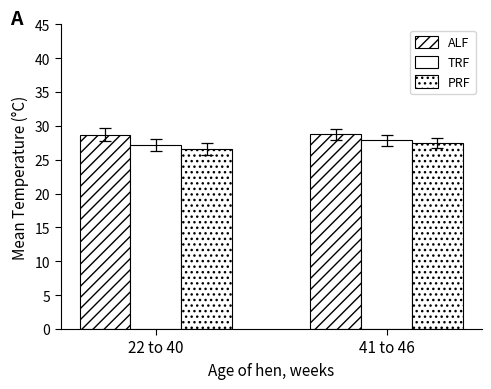

How many distinct data groups are displayed?

3